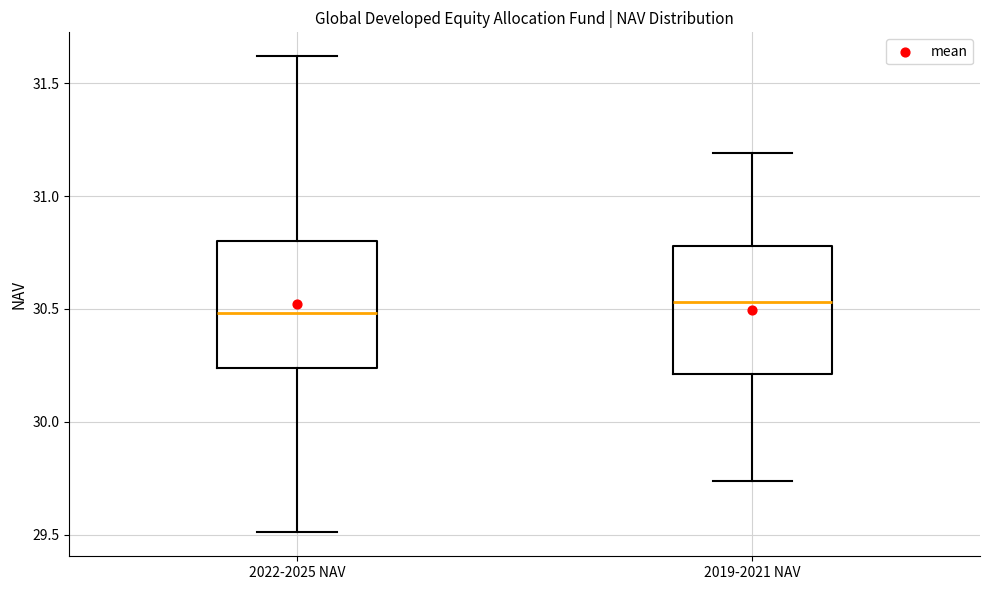

Reading left to right, read every box against the y-axis: the position of its median line, the range the box covers, and the ends of its whiskers. The values are not printed on the chart, so give them approximately, as read against the axis.

2022-2025 NAV: median 30.50, box 30.25 to 30.80, whiskers 29.50 to 31.60
2019-2021 NAV: median 30.55, box 30.20 to 30.80, whiskers 29.75 to 31.20